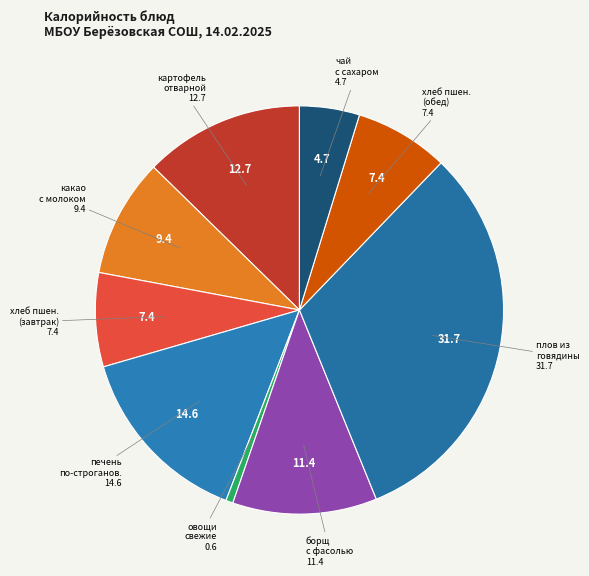

Do печень по-строганов. and хлеб пшен. (обед) together represent more than half of the pie?

No